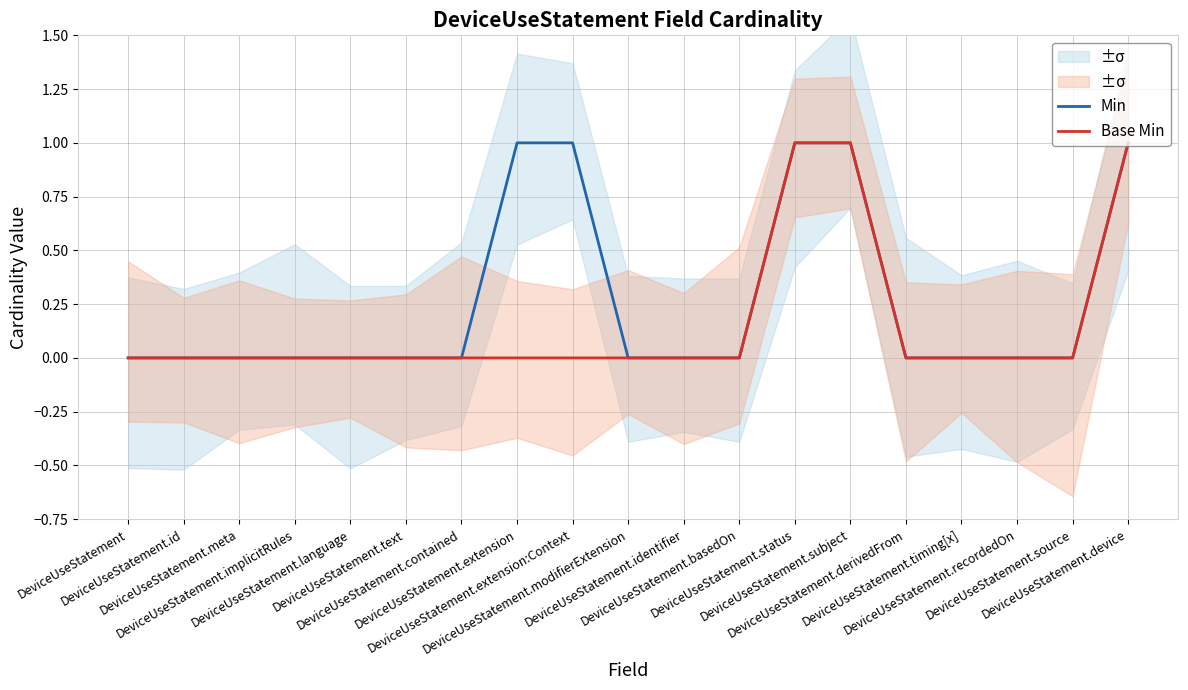

What is the sum of all Min values?

5